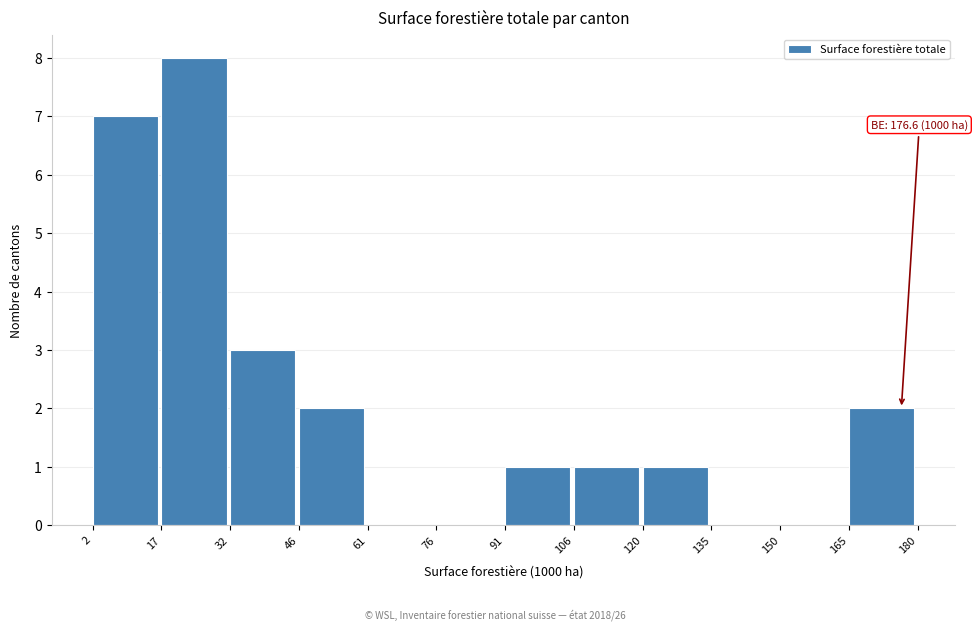

Which range on the x-axis has the tallest bar?

17 to 32